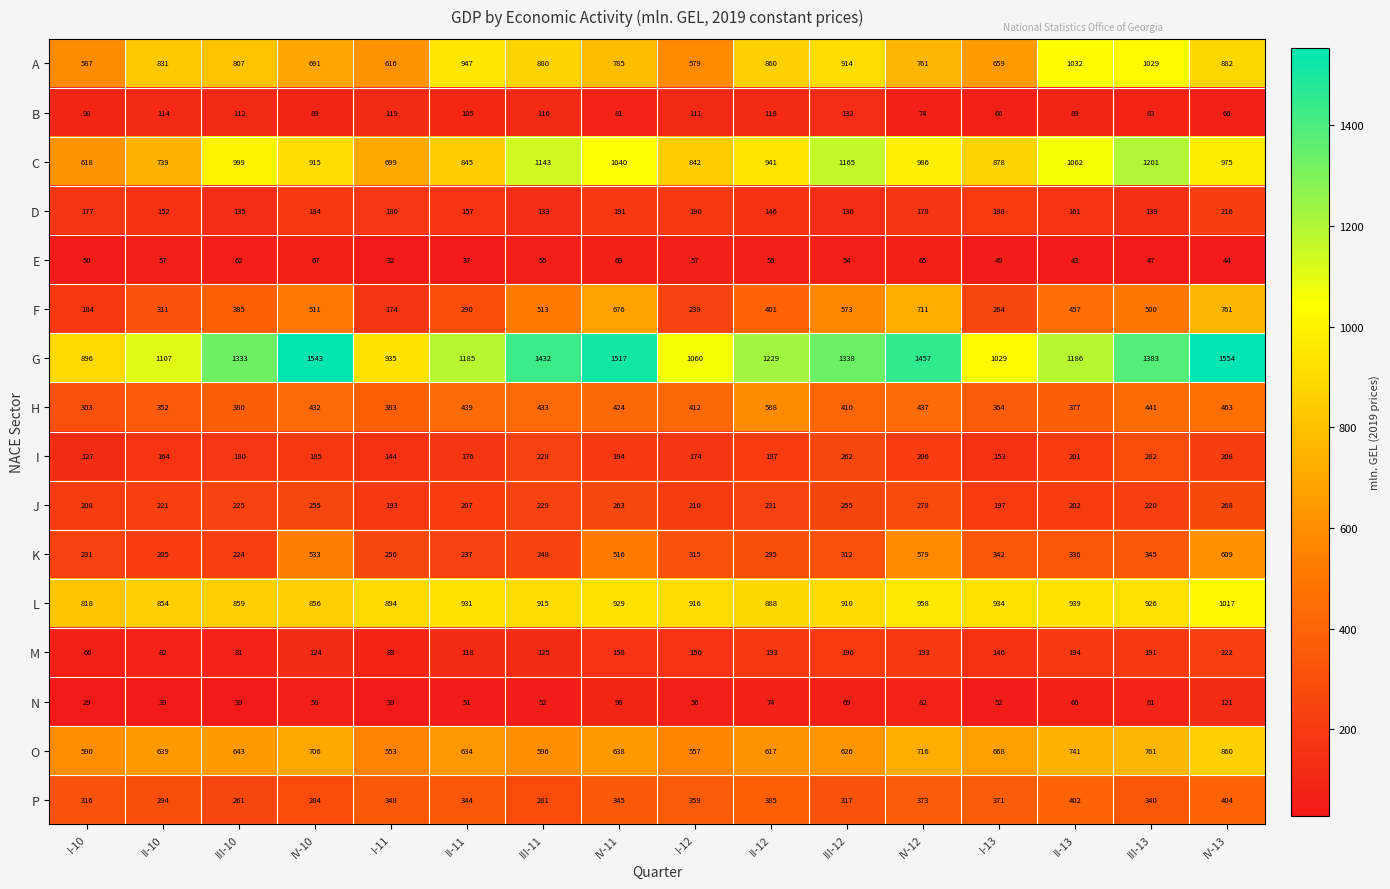

What is the spread (max minus min) of values at III-11?

1380